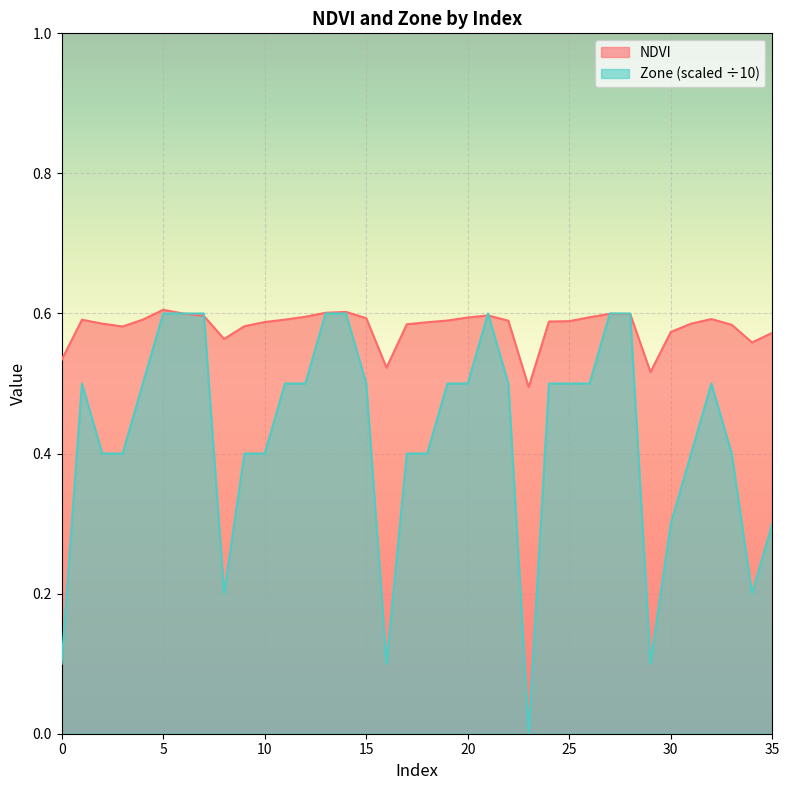

Where is the first local minimum for NDVI?

3